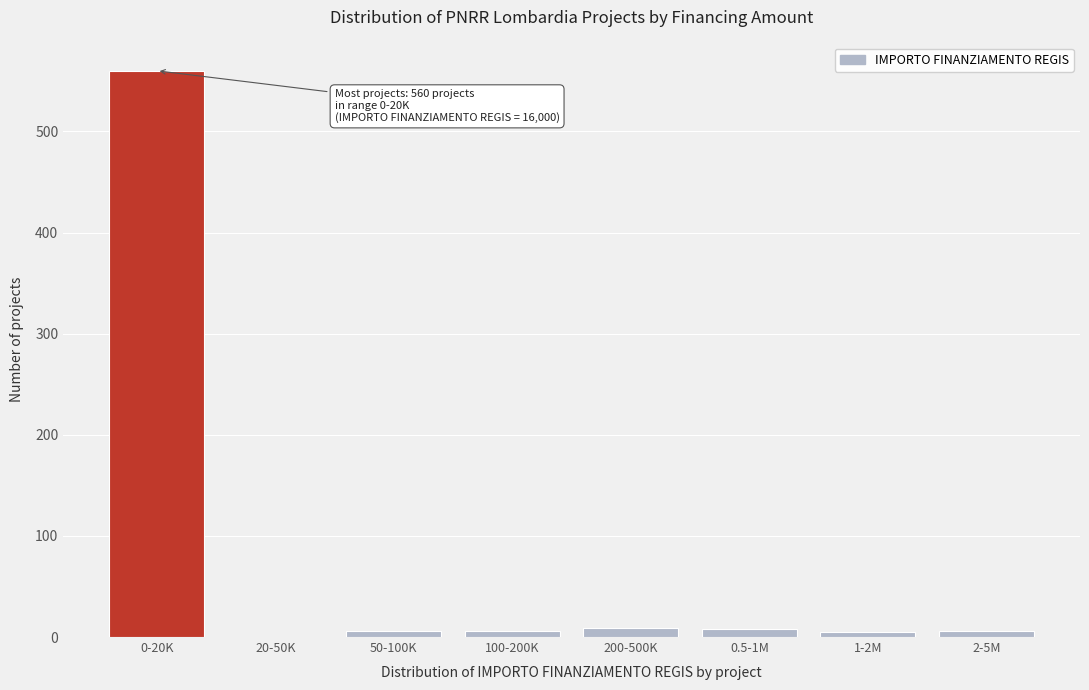

What is the greatest value displayed?

560